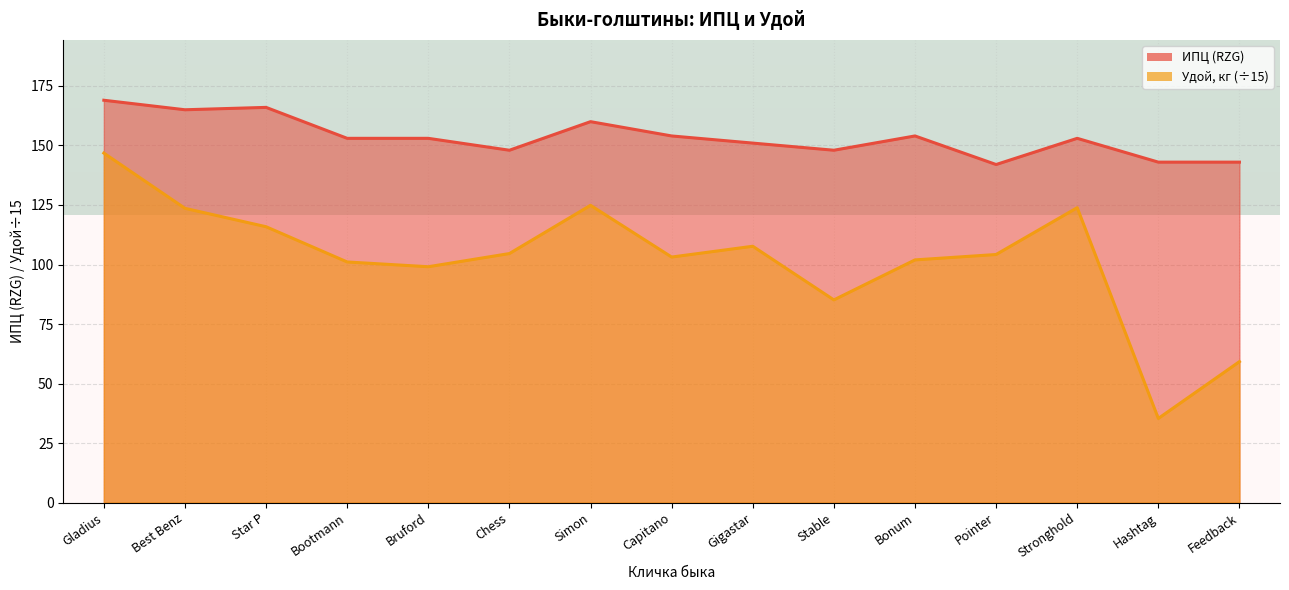

At which category does ИПЦ (RZG) reach its first local peak?

Star P